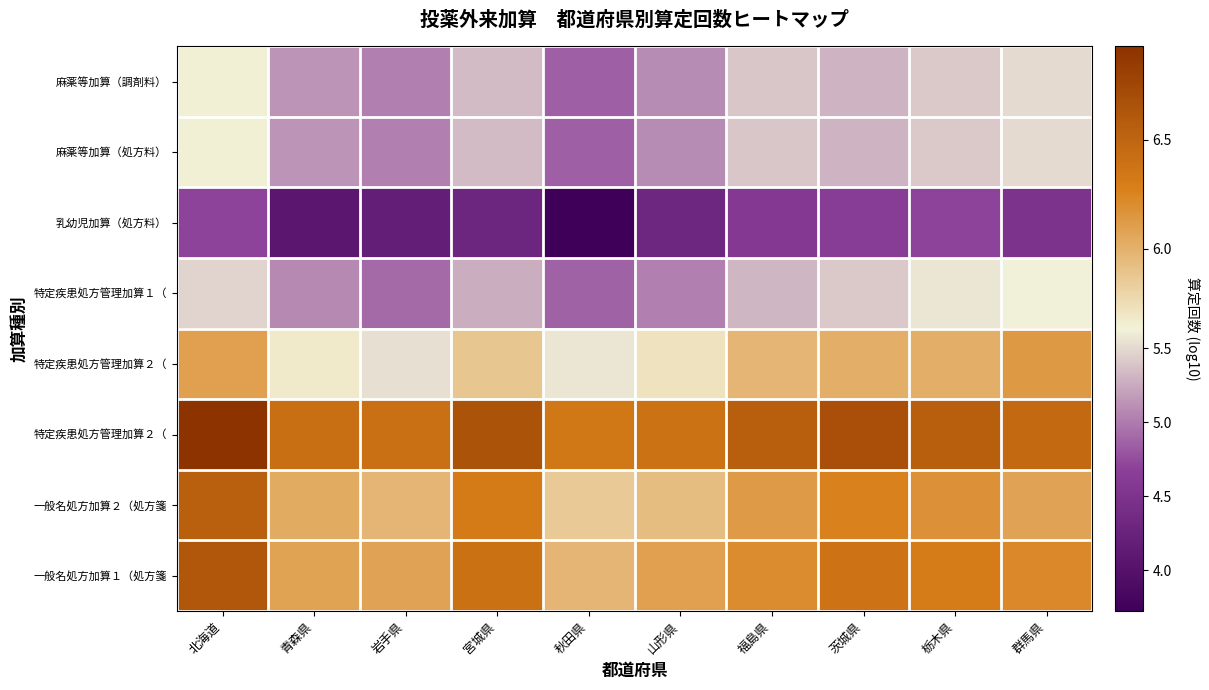

Which category has the highest value across all series?

北海道